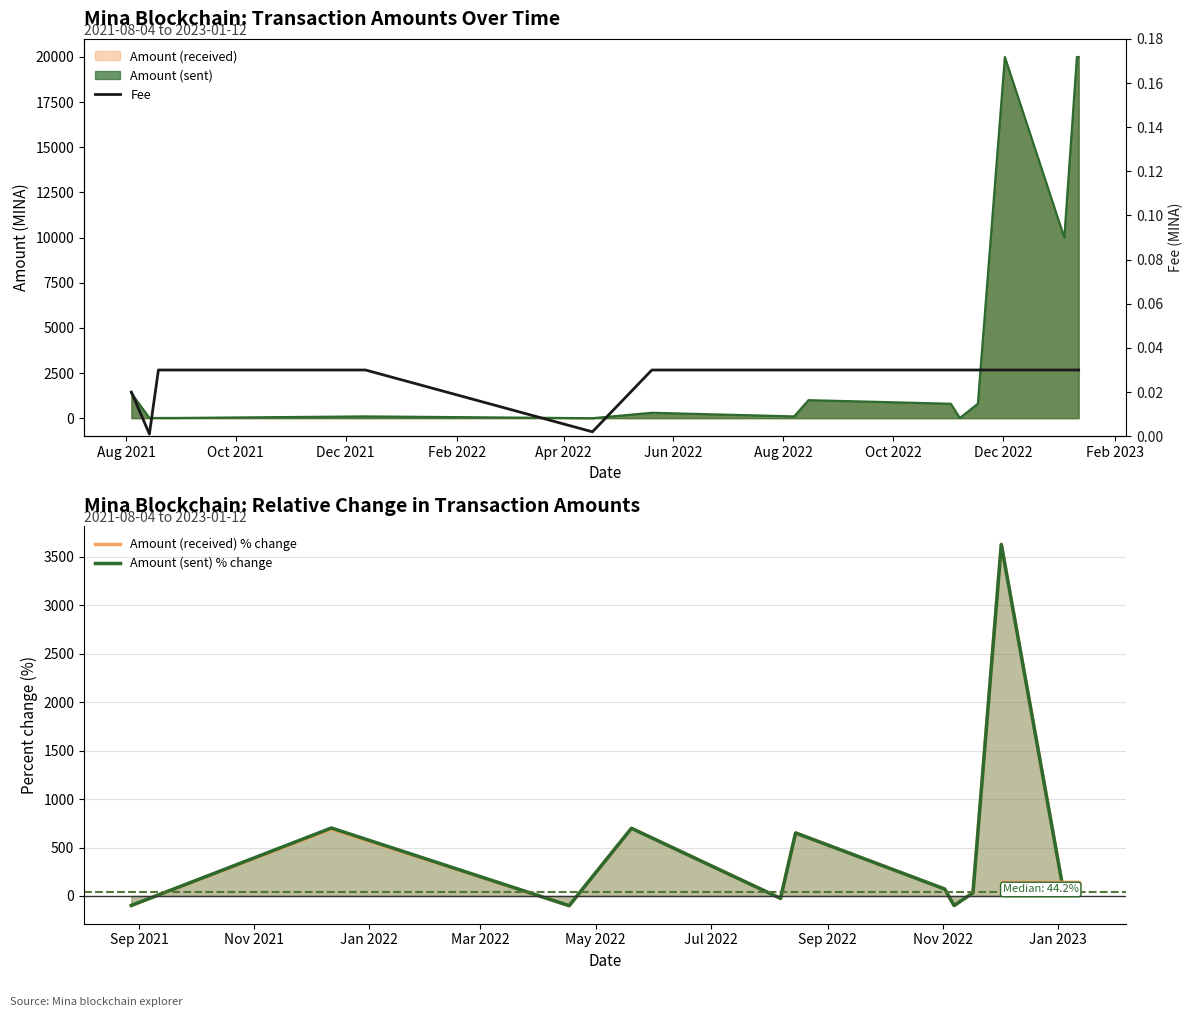

True or false: Amount (received) % change has a value of 1296.9 at 12.

False